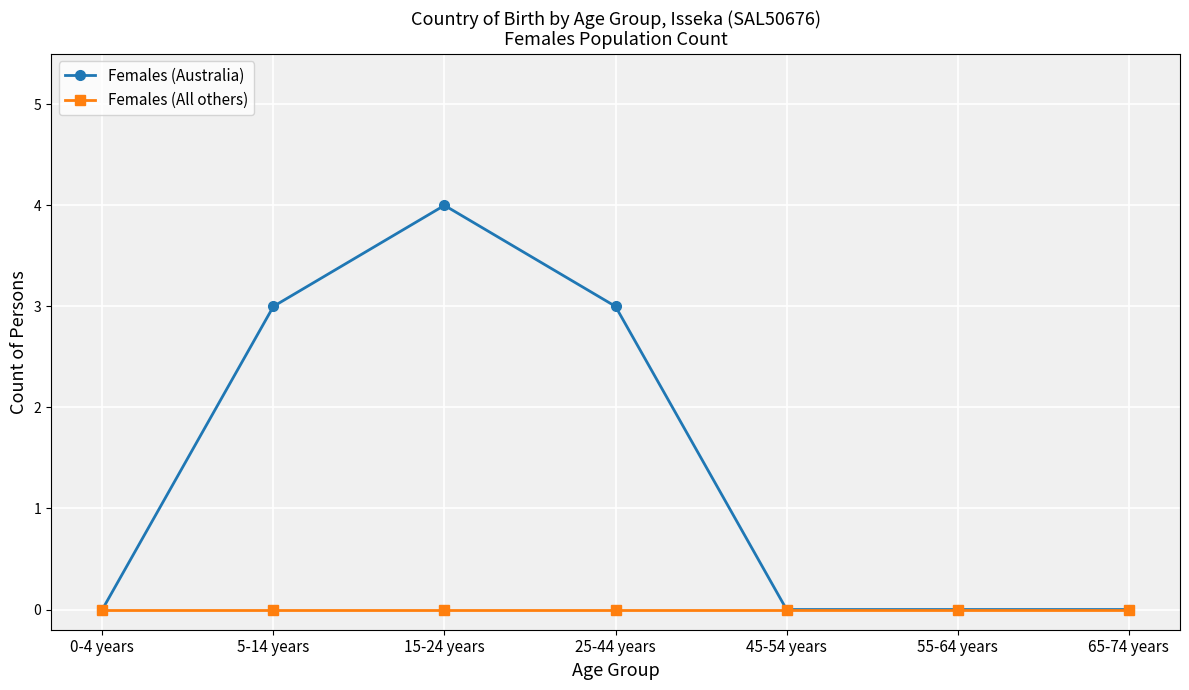

How many lines are shown in the chart?

2